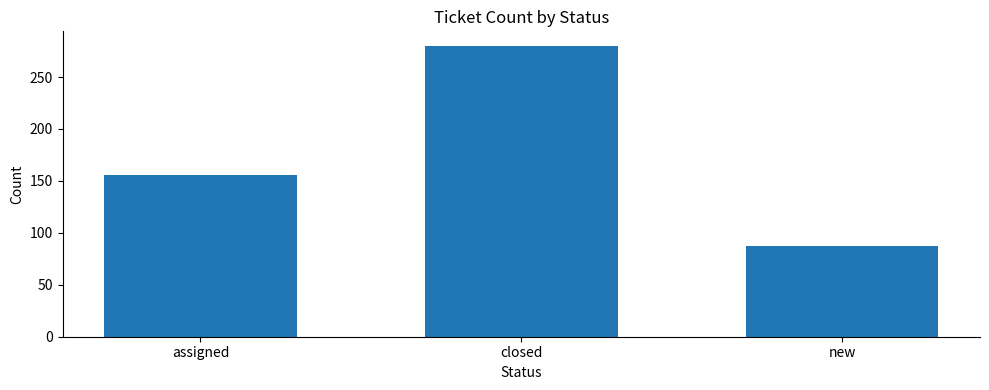

List the labels in order of value, smallest first.

new, assigned, closed